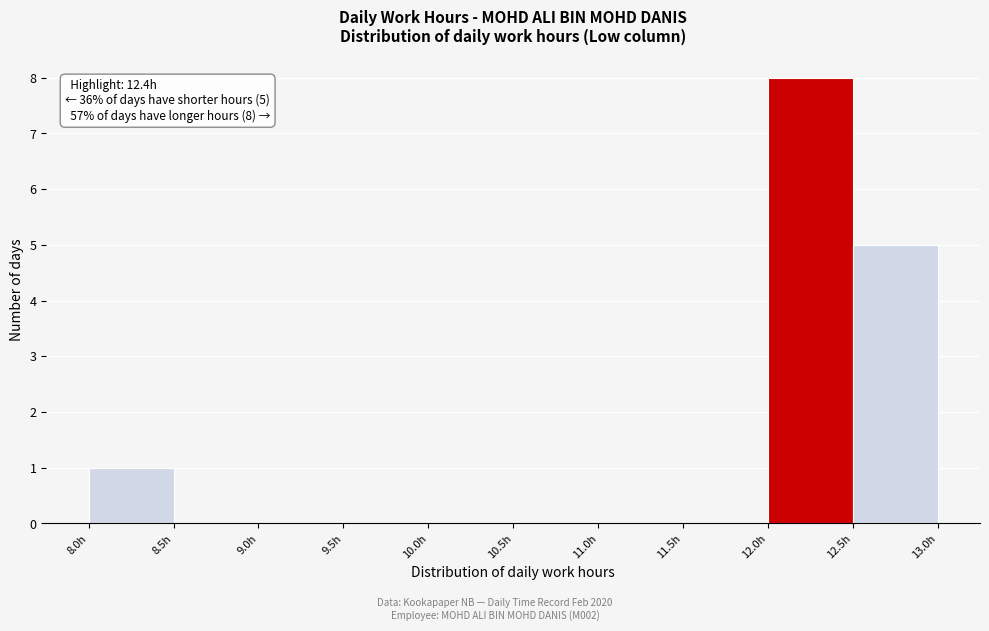

Over which range of the x-axis is the bar tallest?

12.0 to 12.5